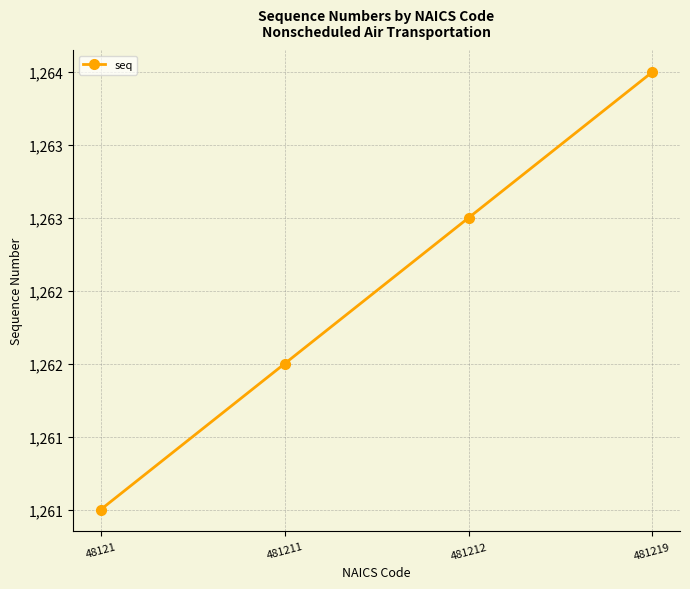

Is this an area chart (filled region under the line)?

No